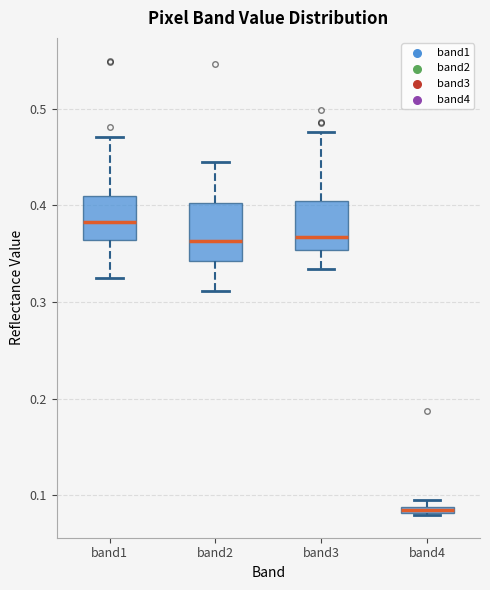

Where does the upper whisker of the box for band3 end on the y-axis? The values are not printed on the chart, so give them approximately, as read against the axis.

0.48